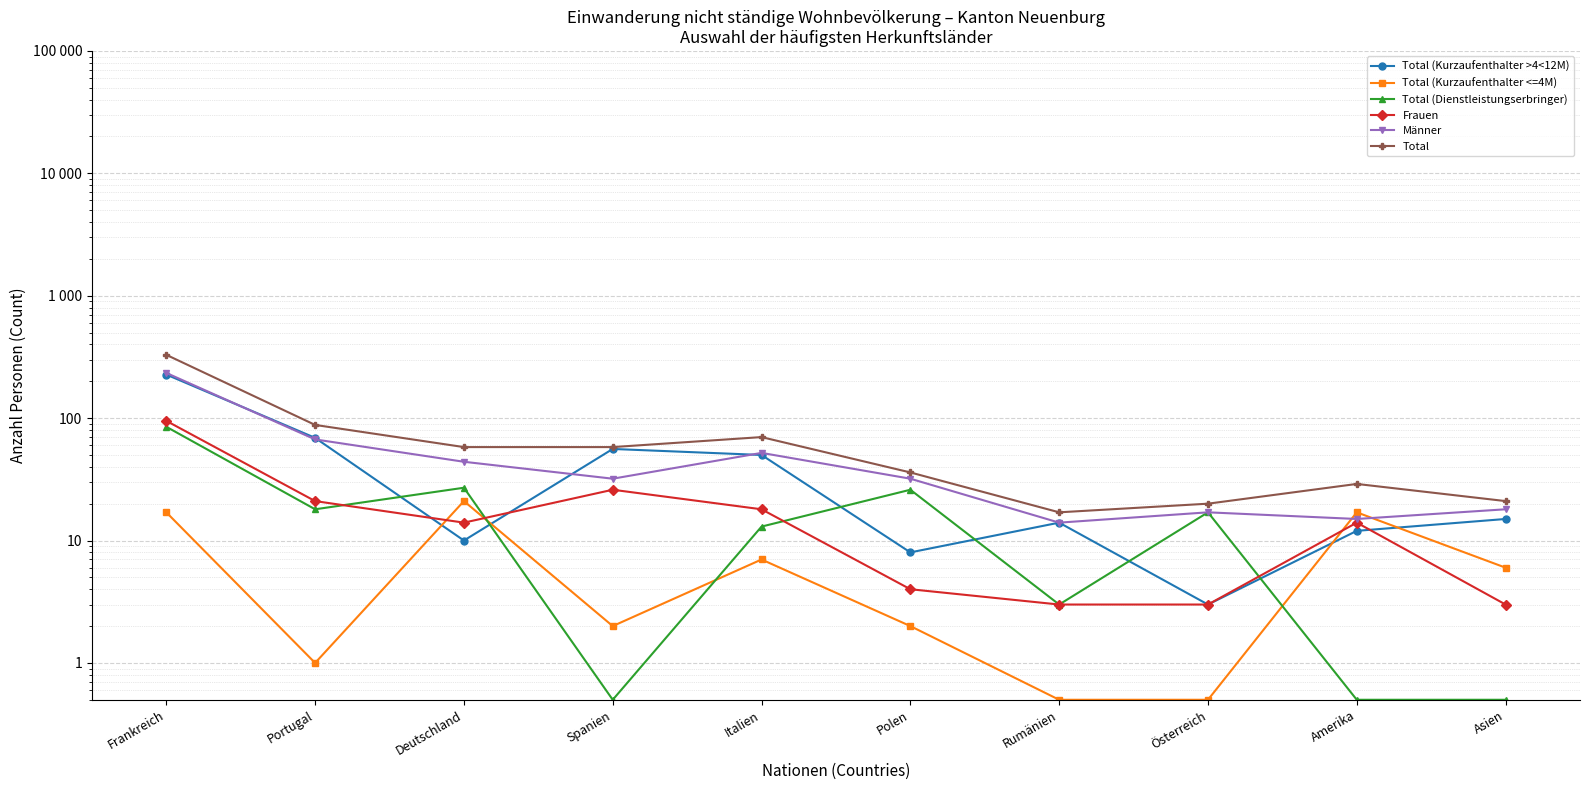

What is the lowest value of the Frauen series?

3.0